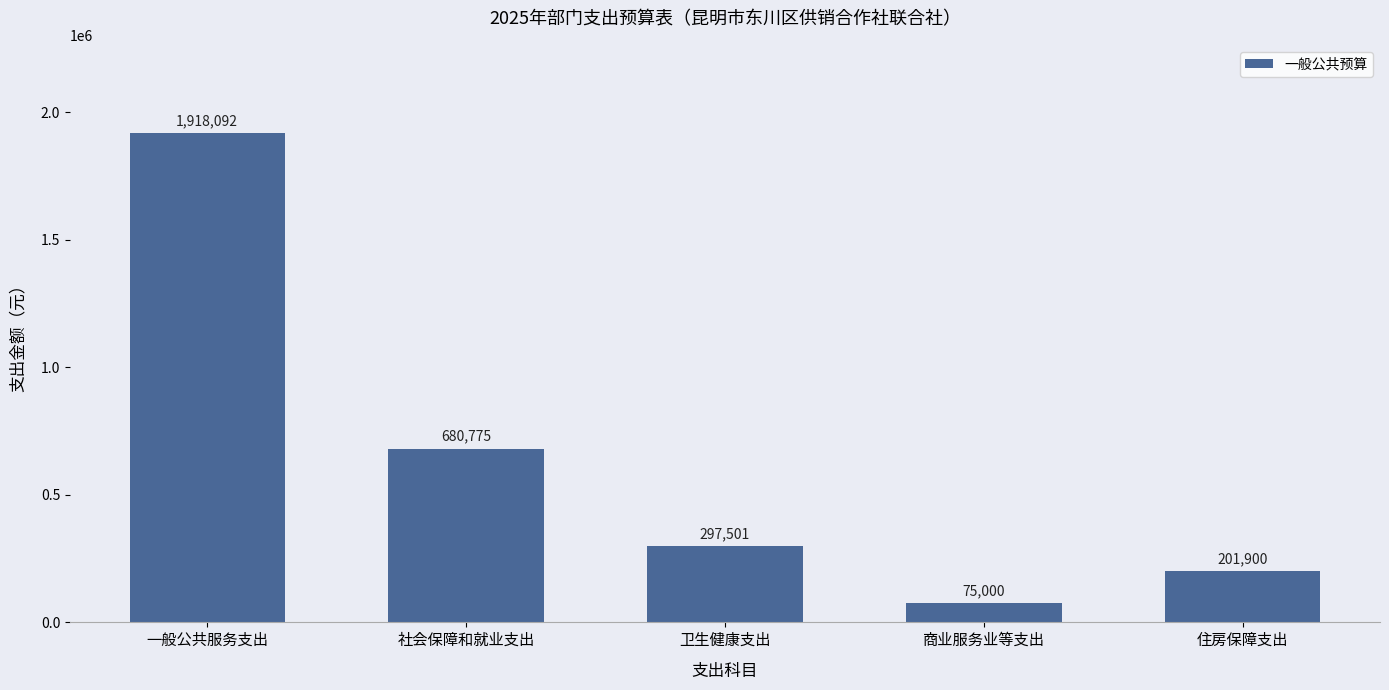

Count the number of data series in this chart.

1